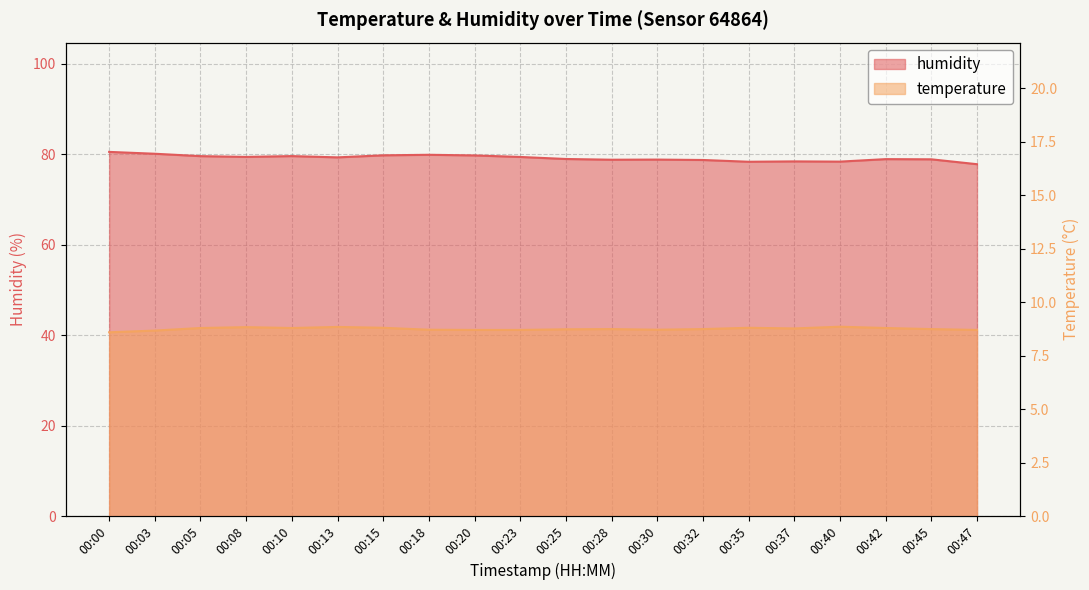

The temperature series shows 8.7 at 00:23. True or false?

True